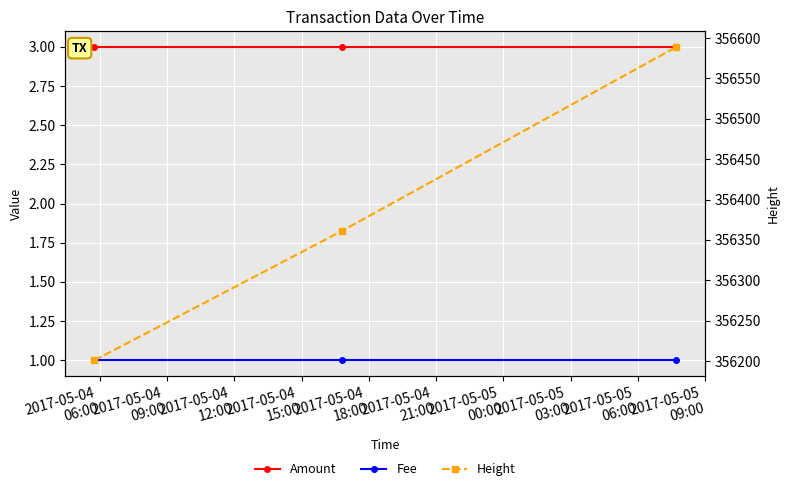

Reading left to right, list all the values displayed in this chart.

Amount: 3	3	3
Fee: 1	1	1
Height: 356201	356361	356589